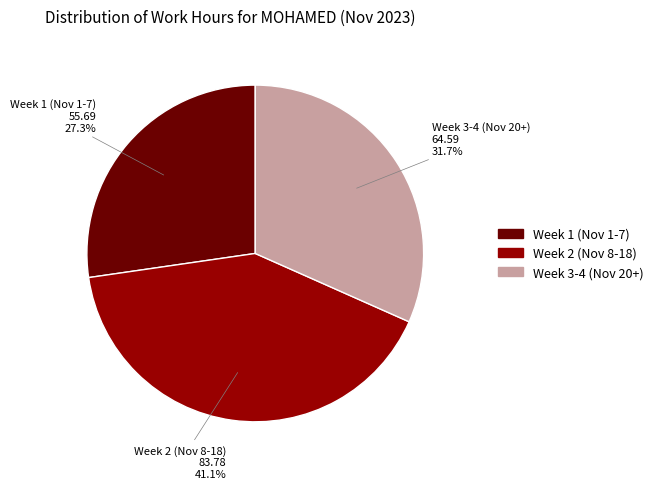

Does any single category account for the majority?

No